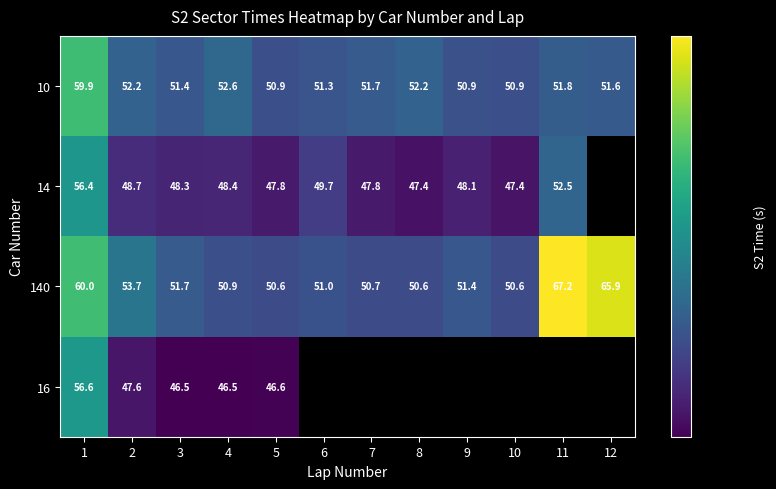

How many values in the 10 series are below 51?

3